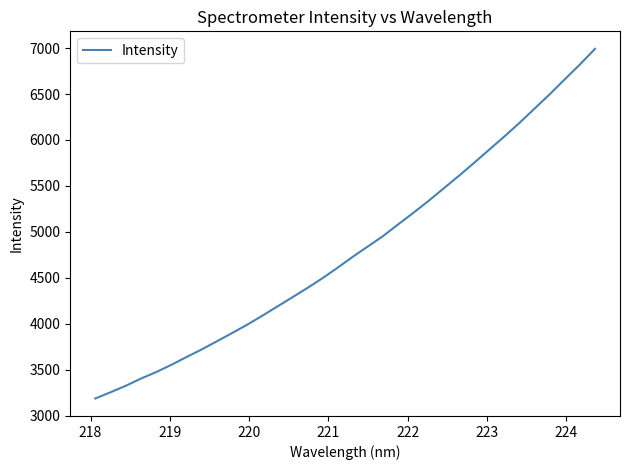

Does the chart display data point markers on the line(s)?

No